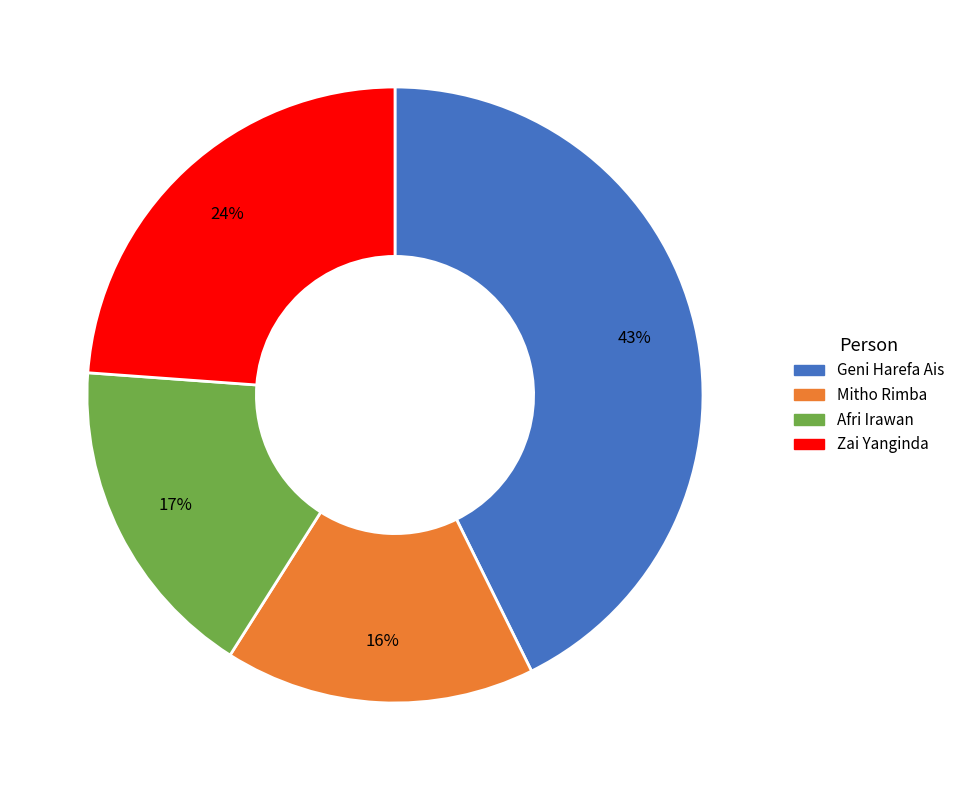

Does Mitho Rimba account for over 50% of the chart?

No